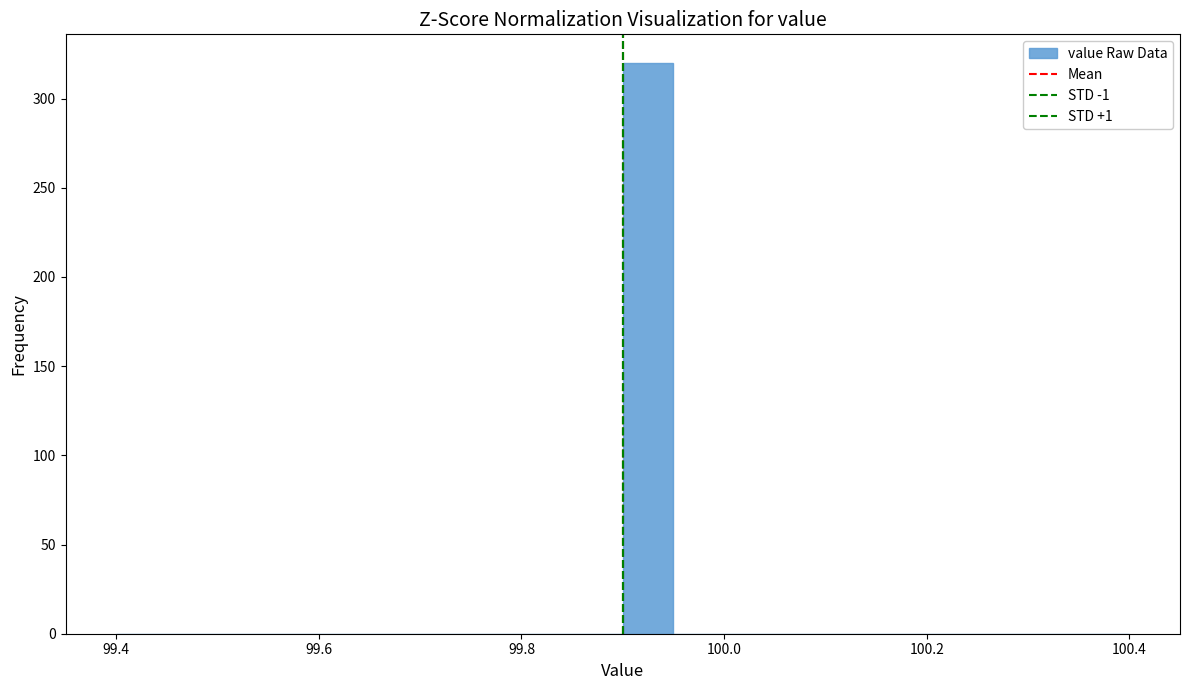

Read against the x-axis, roughly where is the centre of the tallest bar?

99.92